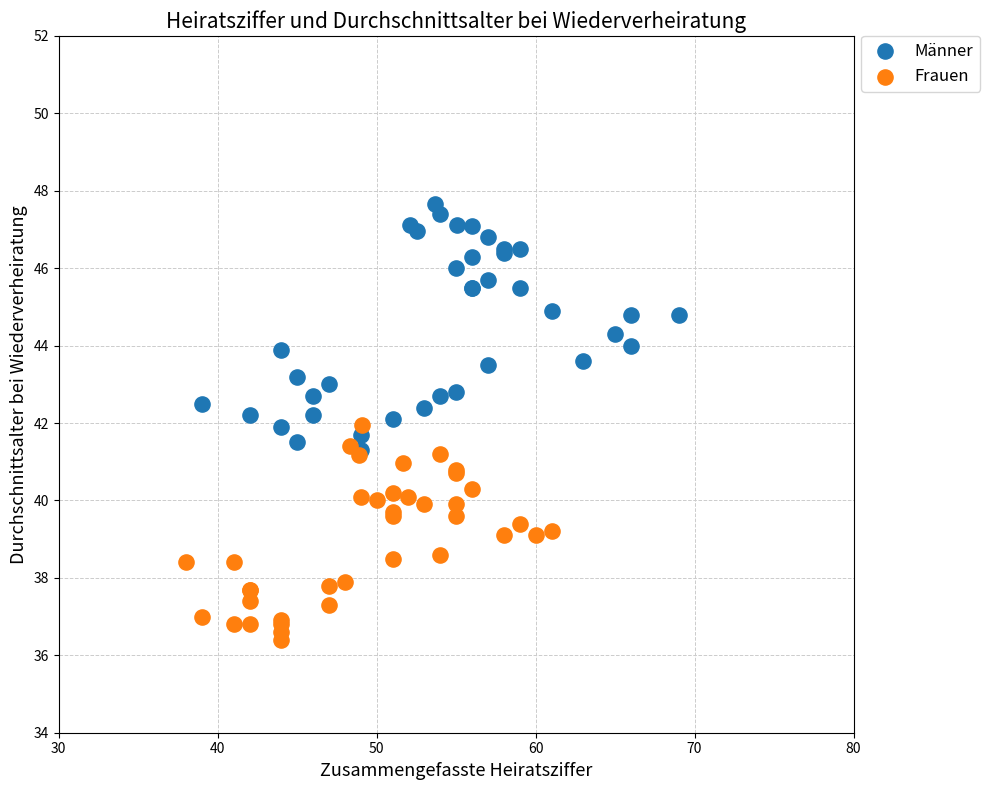

Which series contains the lowest Y value?

Frauen